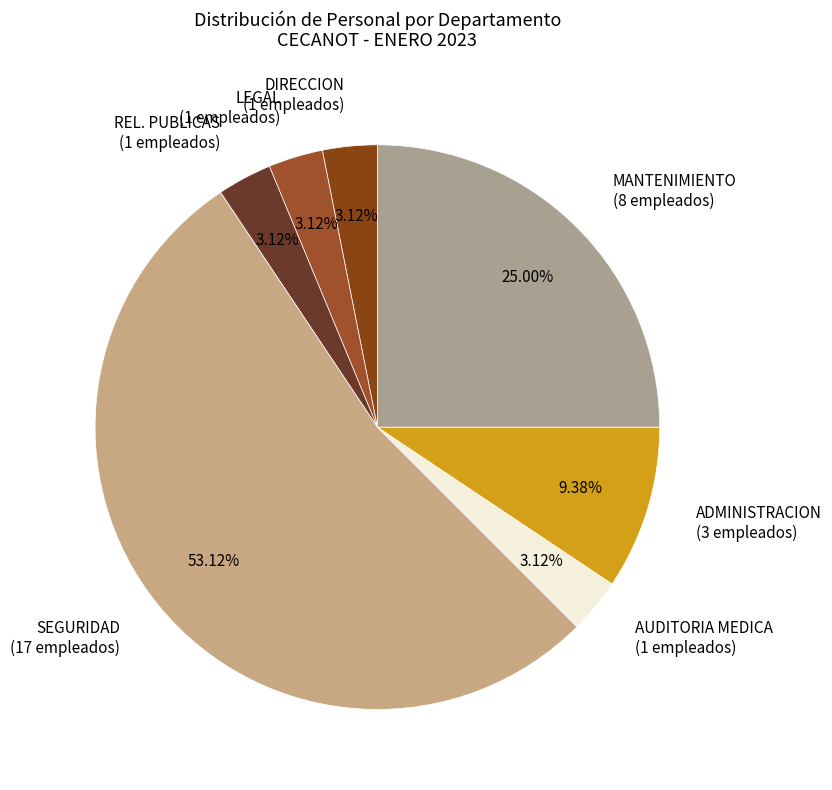

Is SEGURIDAD (17 empleados) the majority of the pie?

Yes